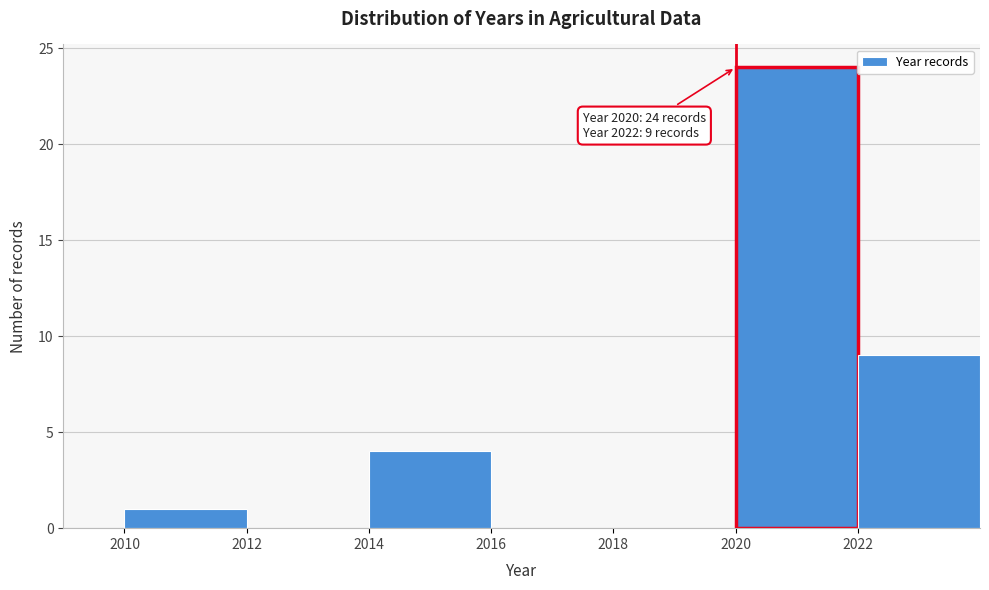

Over which range of the x-axis is the bar tallest?

2020 to 2022